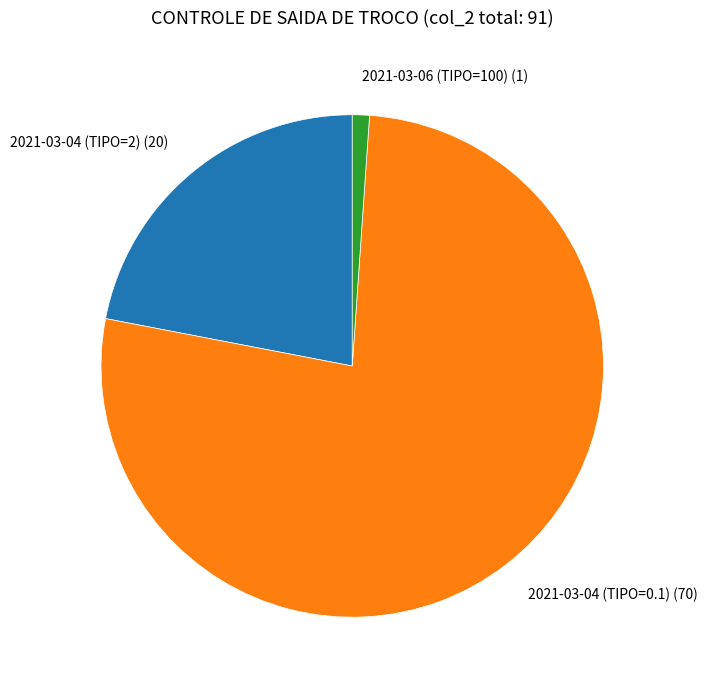

Rank the categories by value from lowest to highest.

2021-03-06 (TIPO=100) (1), 2021-03-04 (TIPO=2) (20), 2021-03-04 (TIPO=0.1) (70)